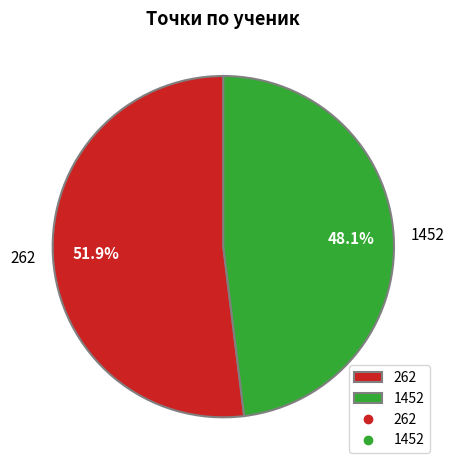

Is there a majority slice in this chart?

Yes